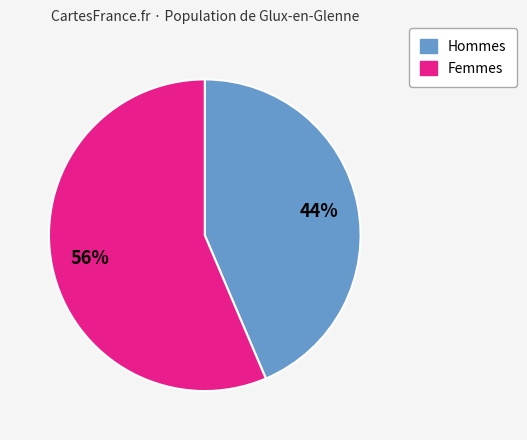

Is there any slice that represents more than half of the pie?

Yes